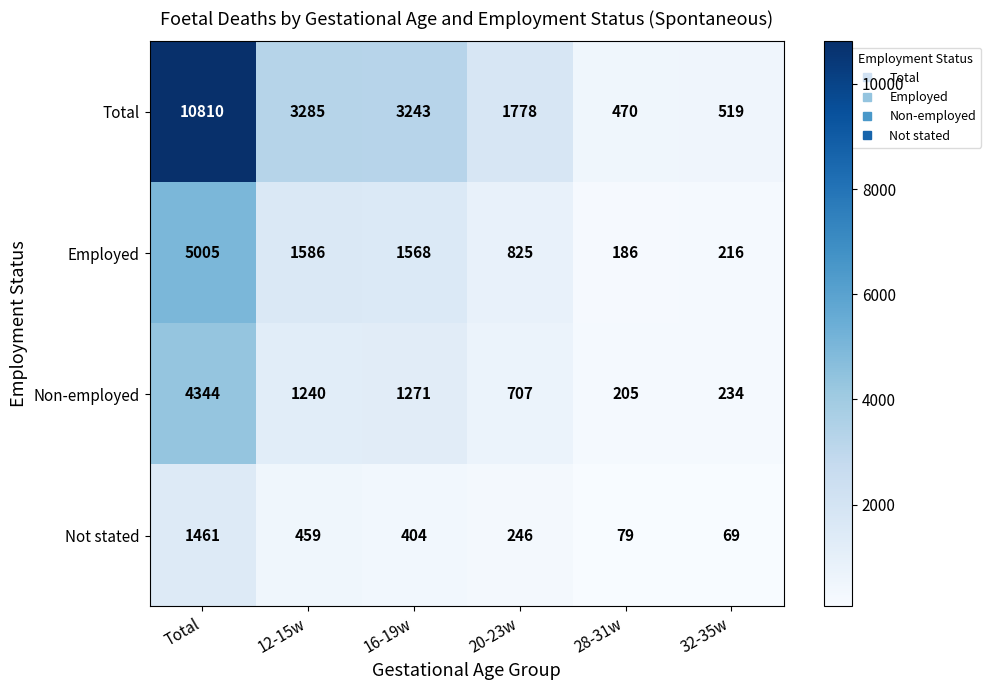

Reading left to right, transcribe all the data shown in this chart.

Total: 10810	3285	3243	1778	470	519
Employed: 5005	1586	1568	825	186	216
Non-employed: 4344	1240	1271	707	205	234
Not stated: 1461	459	404	246	79	69